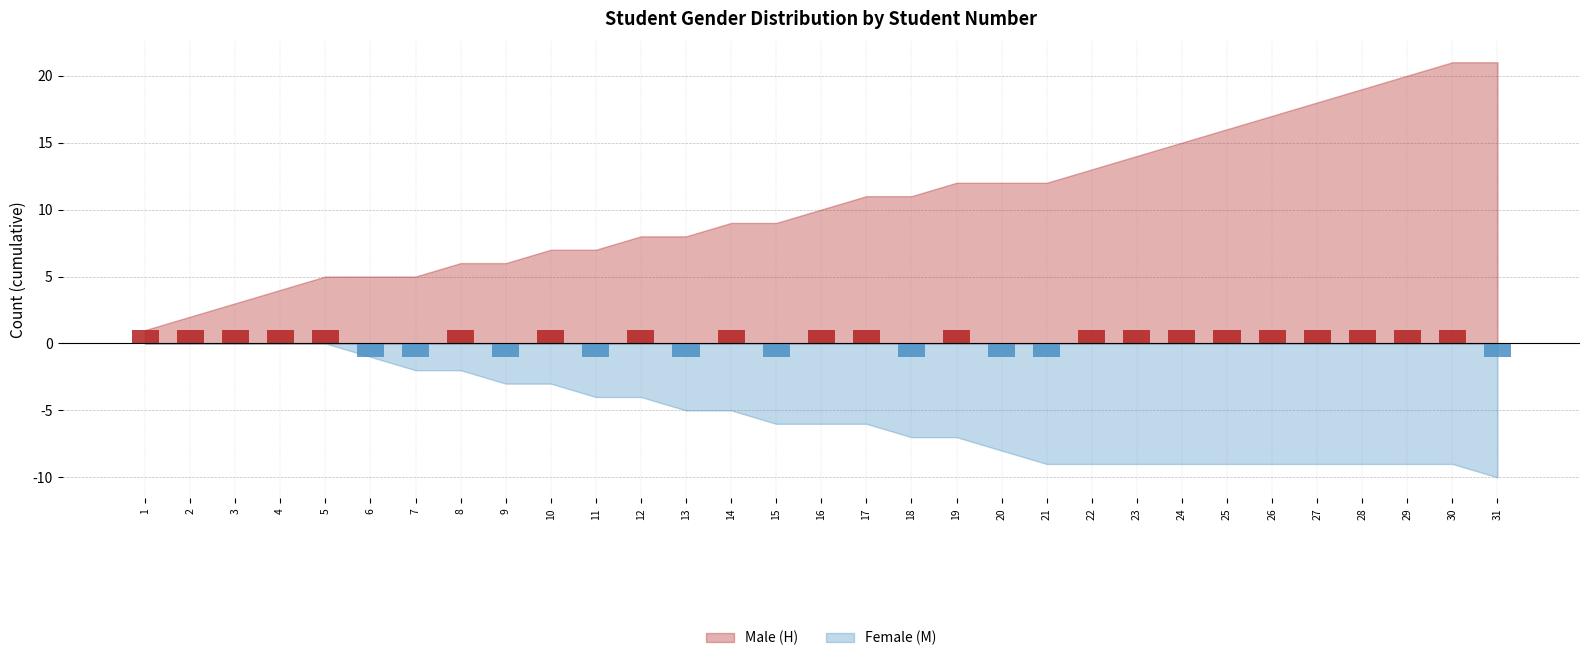

The value of Female (M) at 28 is 0. True or false?

True